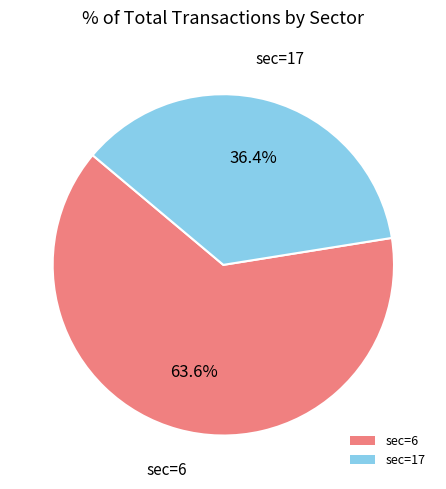

To the nearest percent, what percentage of the pie is sec=6?

64%